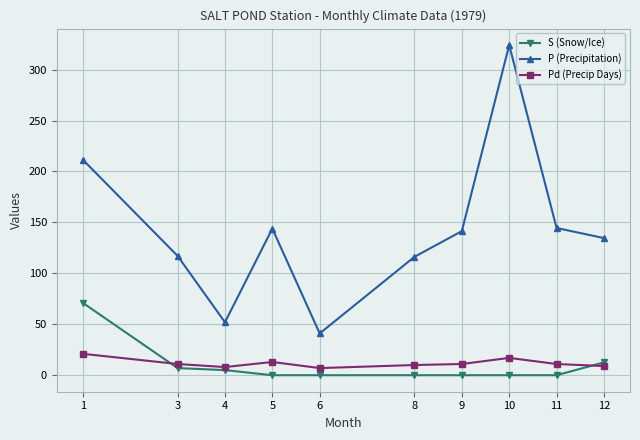

True or false: S (Snow/Ice) and P (Precipitation) intersect in this chart.

False